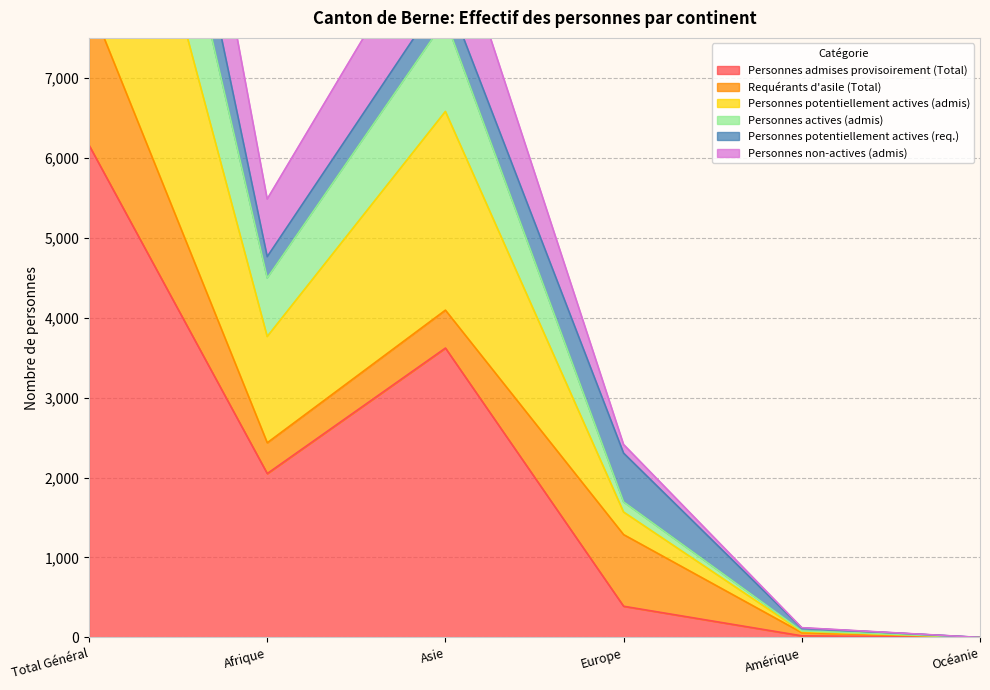

The value of Personnes admises provisoirement (Total) at Amérique is 35. True or false?

False